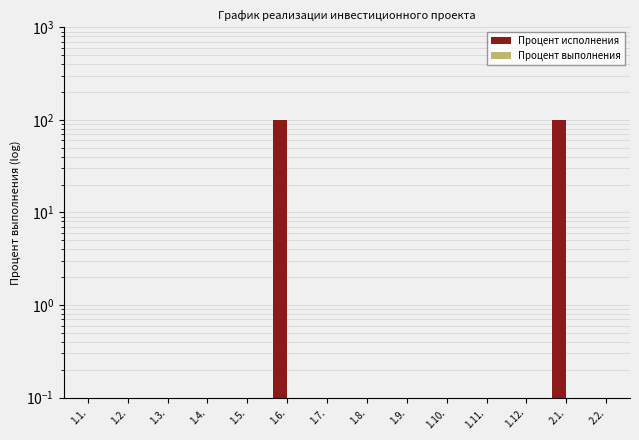

What position from the left is 1.7.?

7